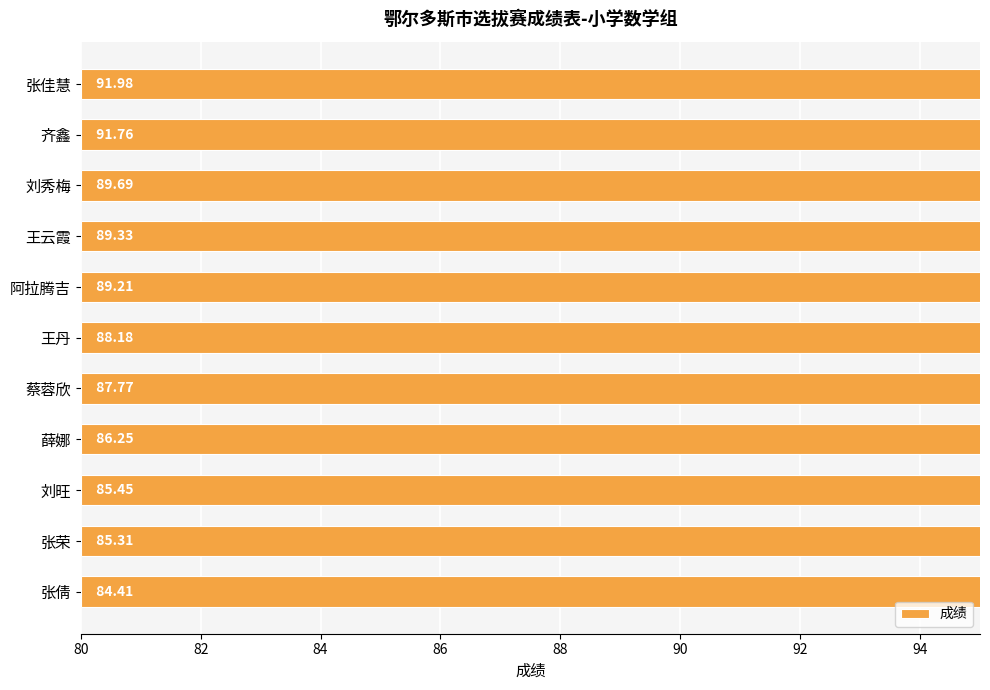

What is the minimum value shown in the chart?

84.4